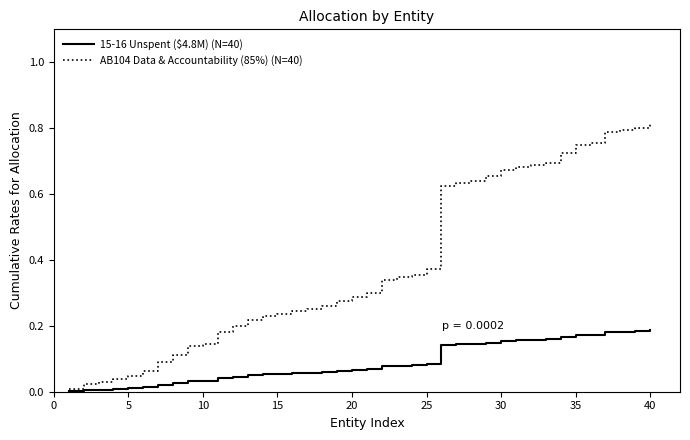

Which series has the largest total across all categories?

AB104 Data & Accountability (85%) (N=40)